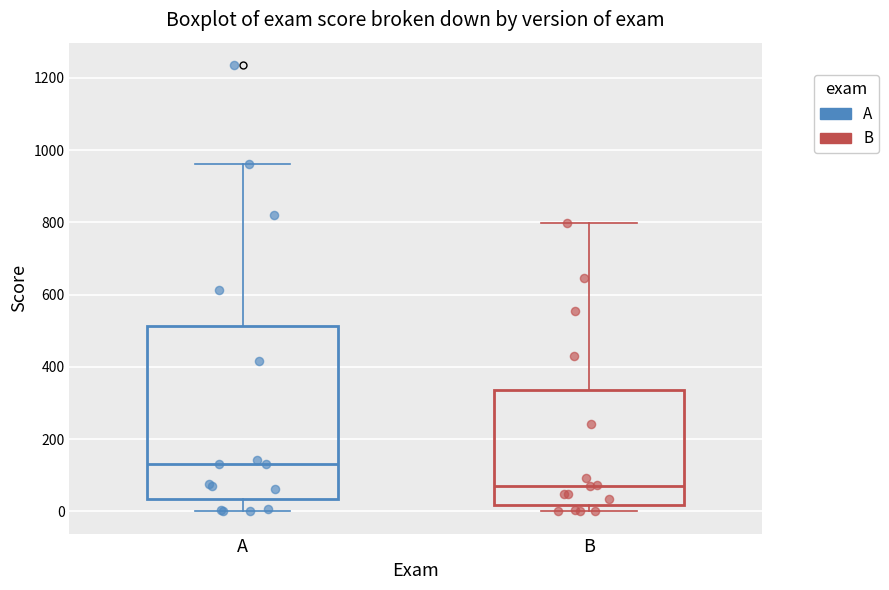

Where does the median line of the box for A sit on the y-axis? The values are not printed on the chart, so give them approximately, as read against the axis.

140